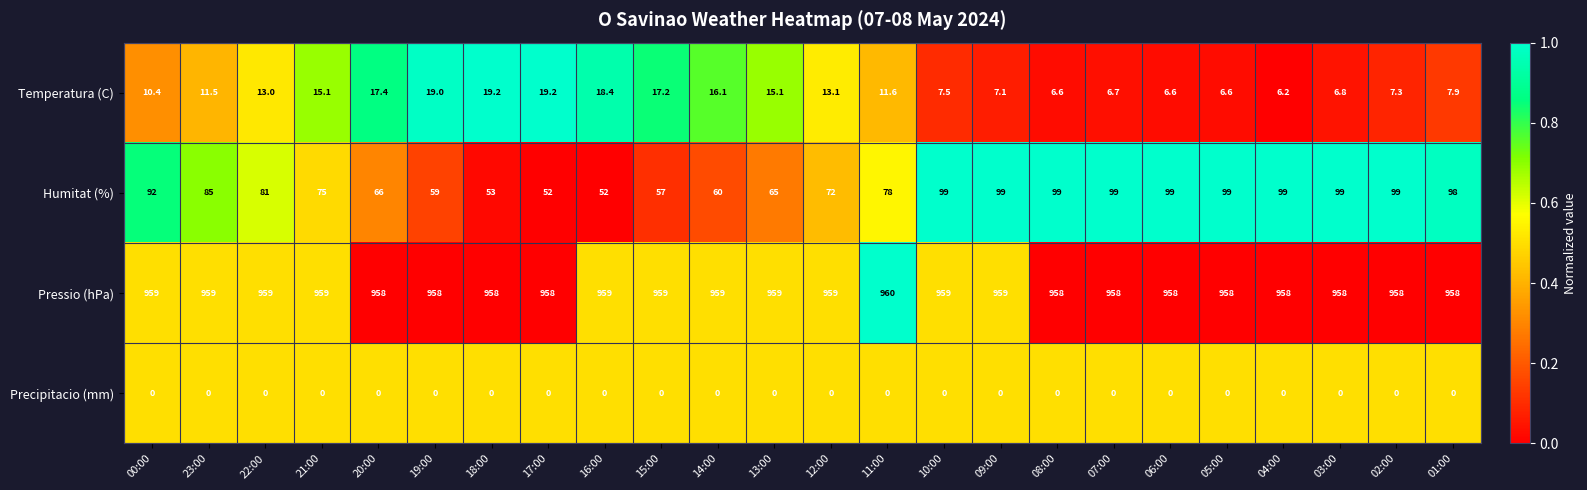

What is the maximum value for Temperatura (C)?

19.2